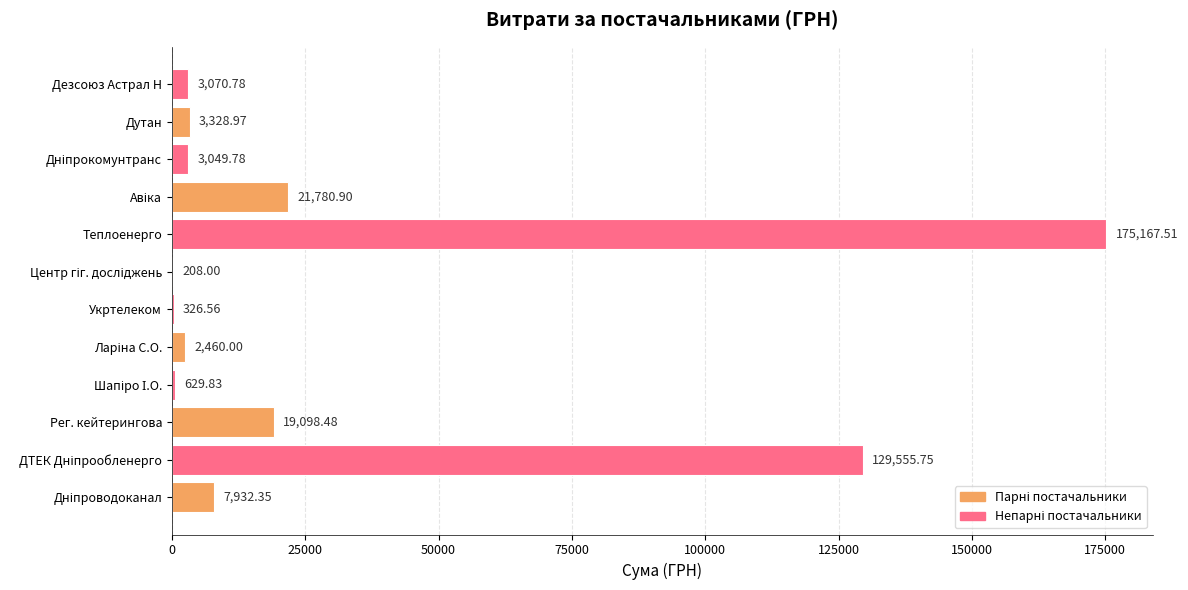

Which label corresponds to the largest value in the chart?

Теплоенерго